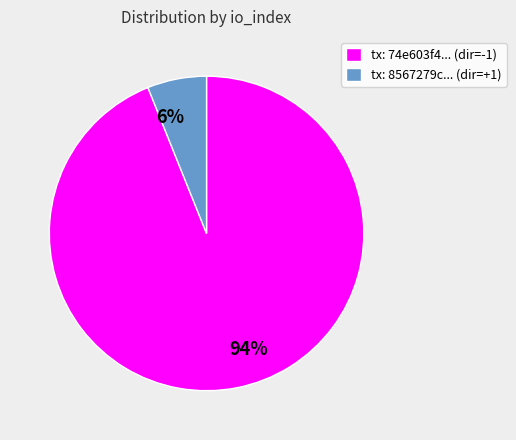

To the nearest percent, what portion does tx: 8567279c... (dir=+1) represent?

6%